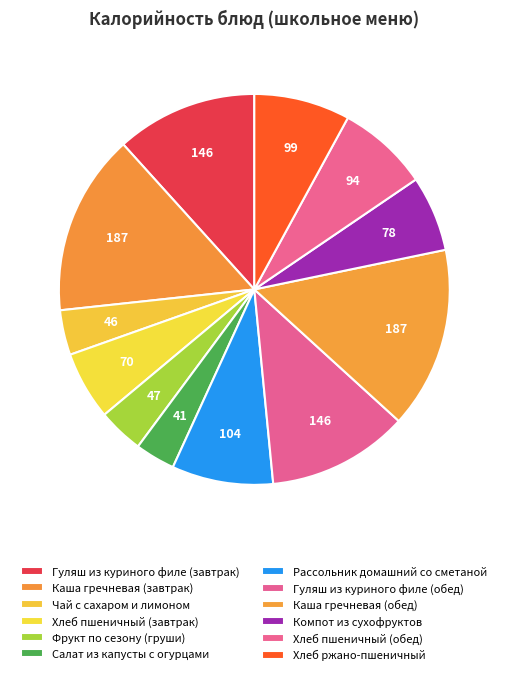

Does any single category account for the majority?

No